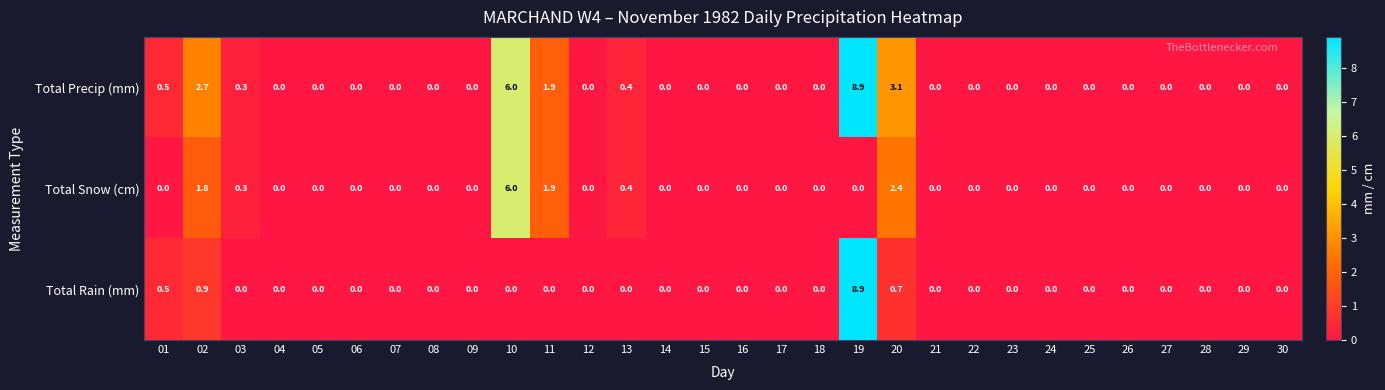

Which category has the highest value across all series?

19